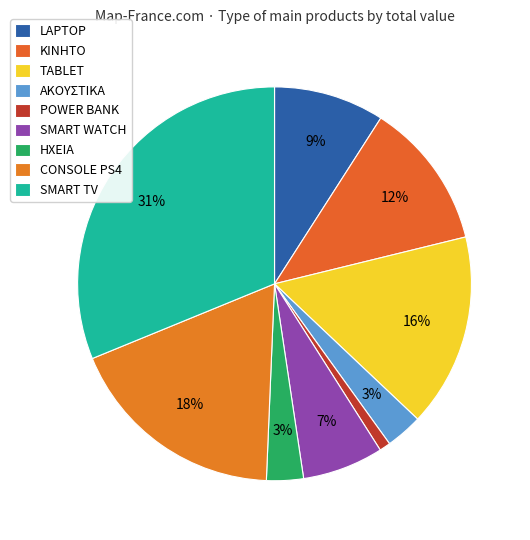

True or false: CONSOLE PS4 accounts for 18% of the total.

True